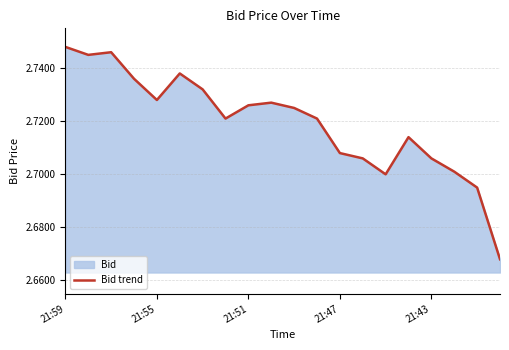

Which category has the highest value across all series?

21:59